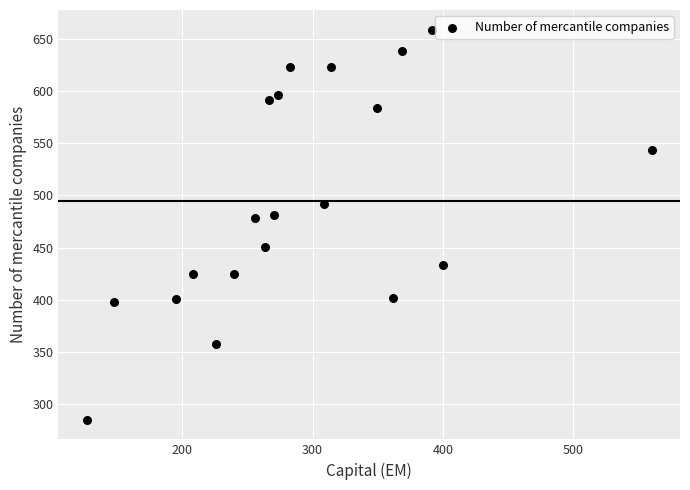

What is the range of Y values (max minus min)?

374